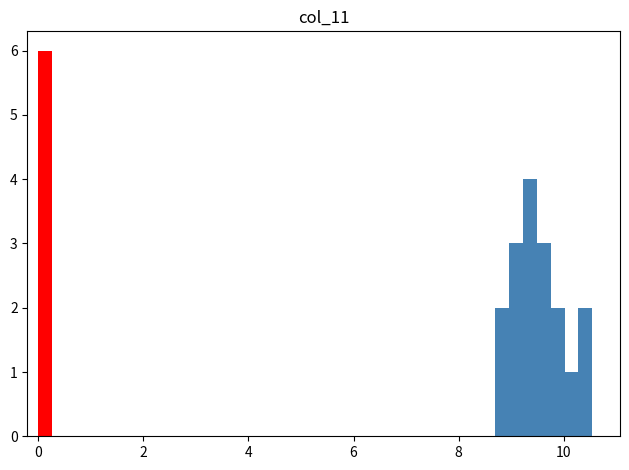

Around what value on the x-axis is the tallest bar? Give the approximate position of its centre, as read against the axis.

0.2